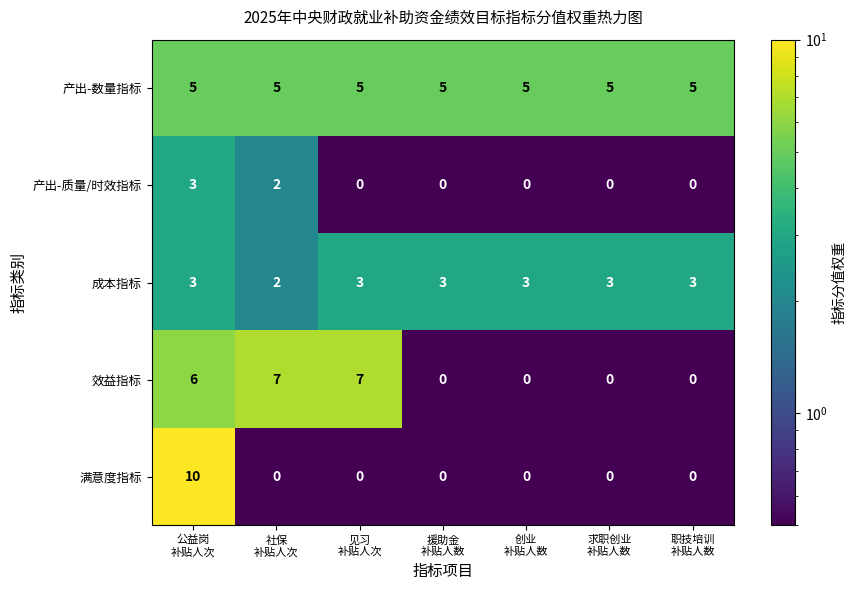

What is the minimum value shown in the chart?

0